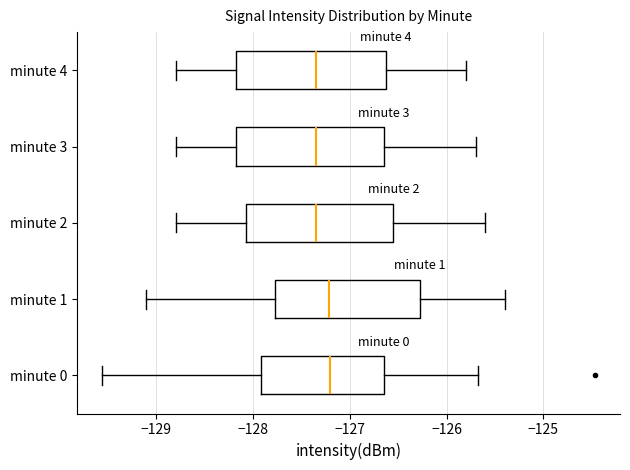

Reading bottom to top, read every box against the x-axis: the position of its median line, the range the box covers, and the ends of its whiskers. The values are not printed on the chart, so give them approximately, as read against the axis.

minute 0: median -127.2, box -127.9 to -126.6, whiskers -129.6 to -125.7
minute 1: median -127.2, box -127.8 to -126.3, whiskers -129.1 to -125.4
minute 2: median -127.3, box -128.1 to -126.5, whiskers -128.8 to -125.6
minute 3: median -127.3, box -128.2 to -126.6, whiskers -128.8 to -125.7
minute 4: median -127.3, box -128.2 to -126.6, whiskers -128.8 to -125.8